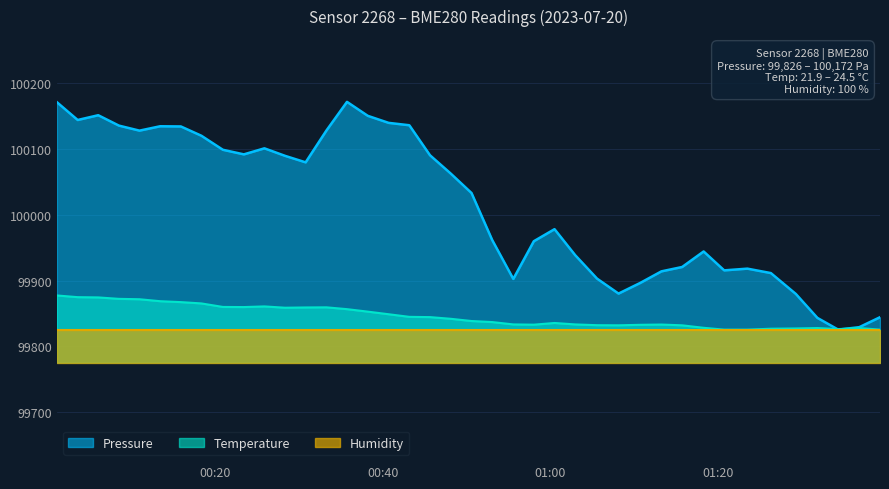

Is the value of Pressure at 18 greater than the value of Temperature at 19?

Yes